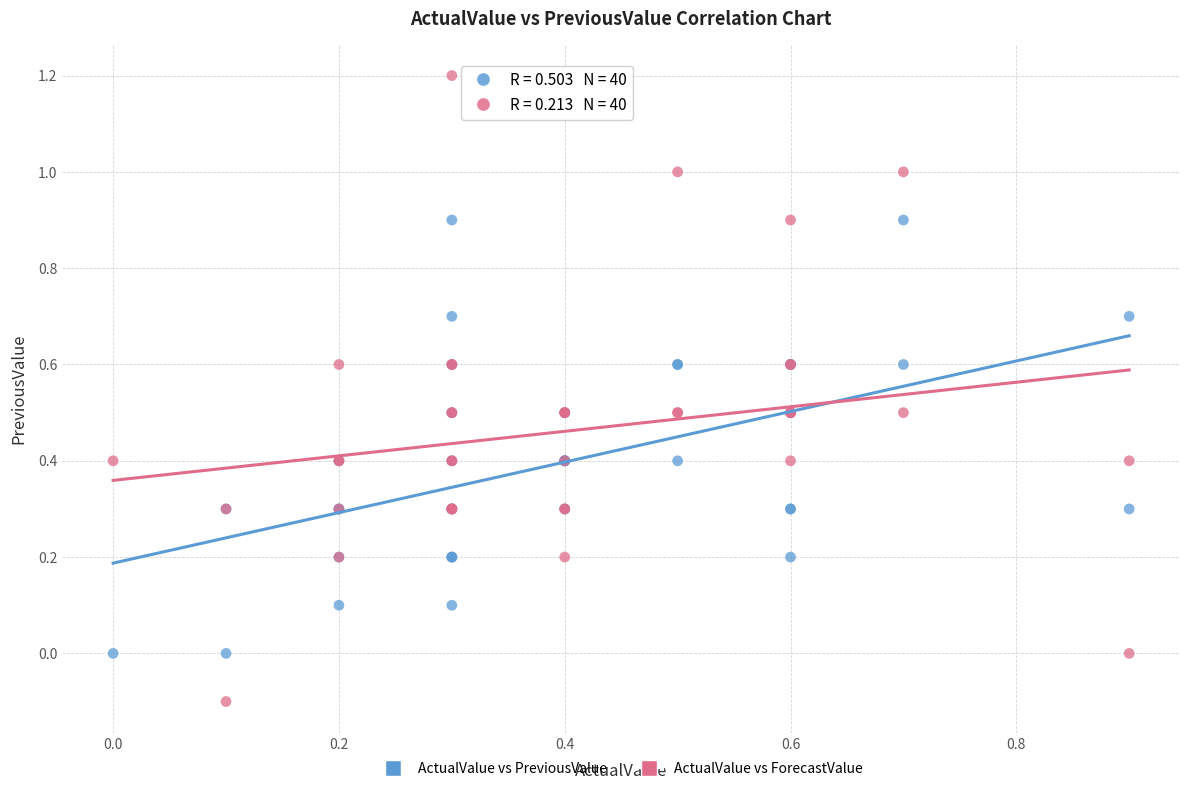

Which series reaches the minimum Y coordinate?

ActualValue vs ForecastValue